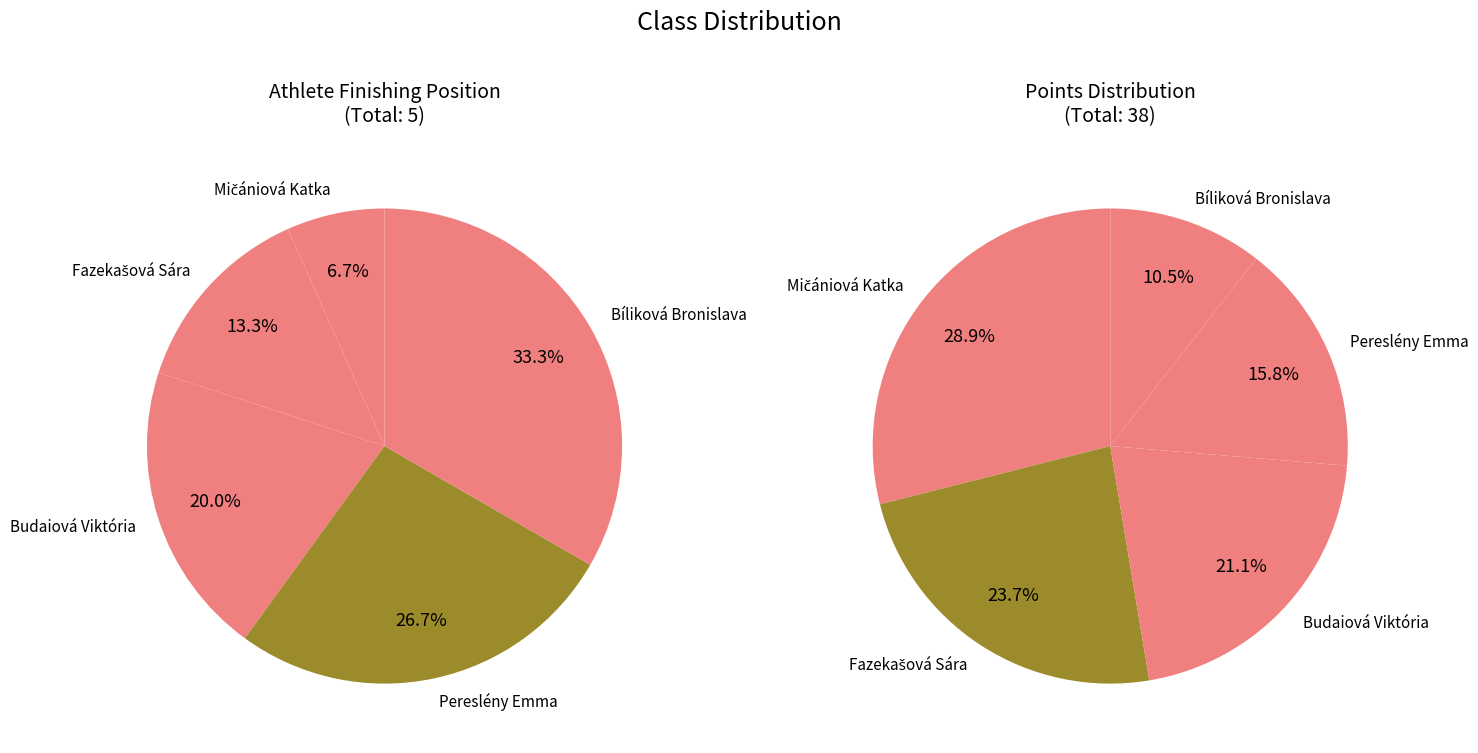

What percentage is NOT represented by Pereslény Emma?

73.3%